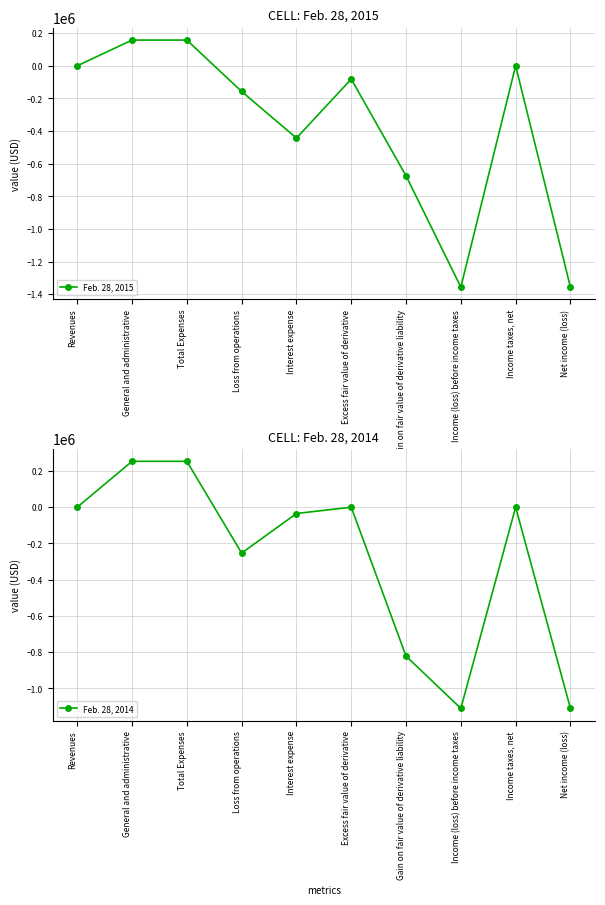

At how many categories does at least one series exceed -1153539?

10